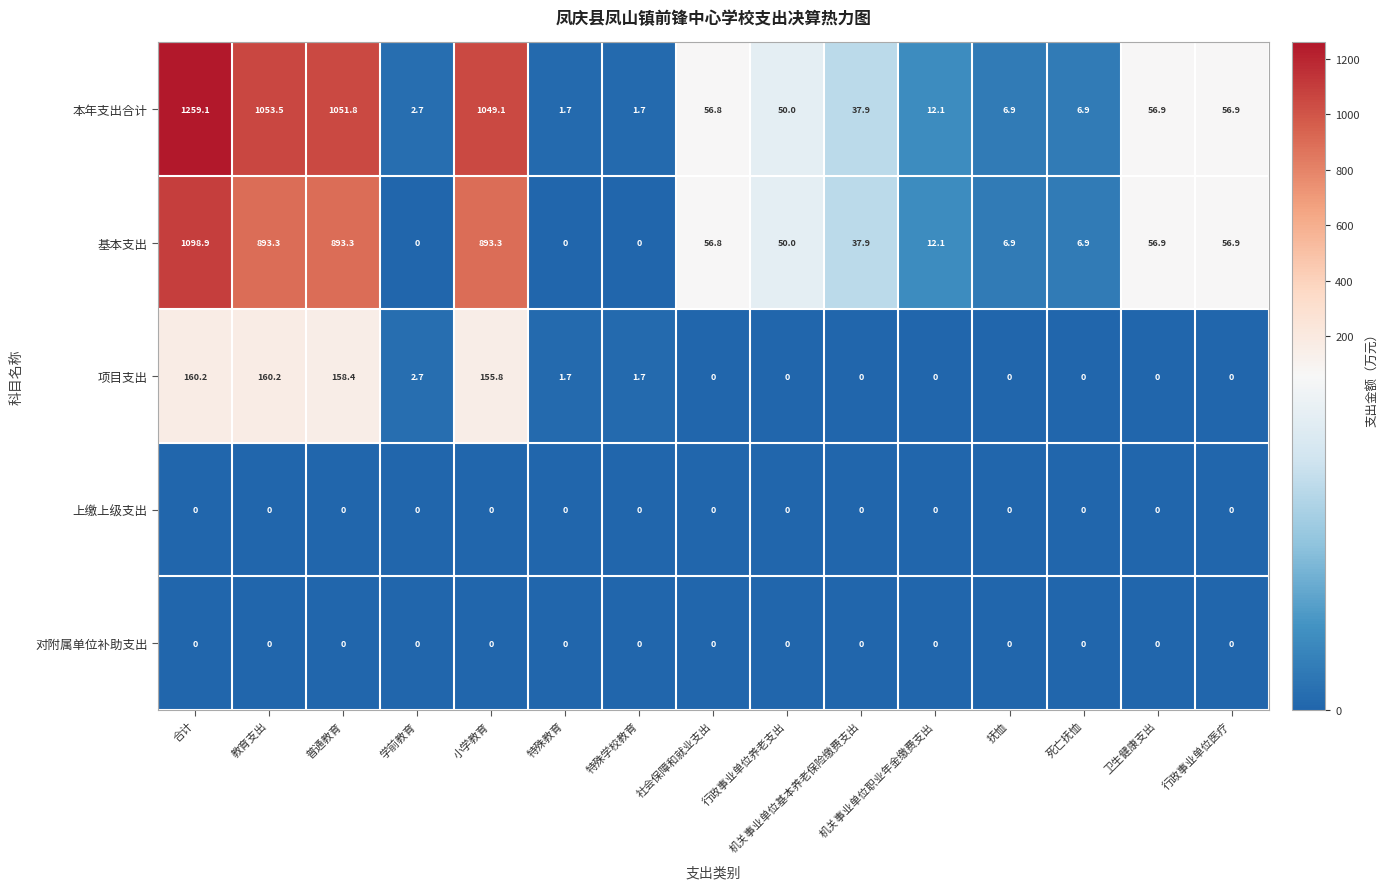

True or false: 本年支出合计 has a value of 4.1 at 死亡抚恤.

False